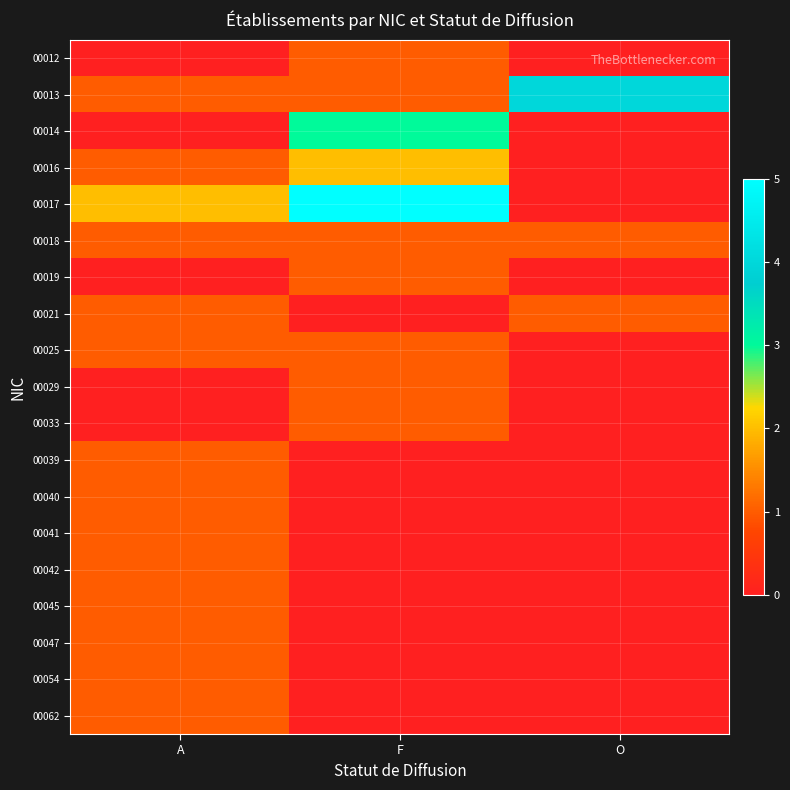

What is the total value across all series at A?

15